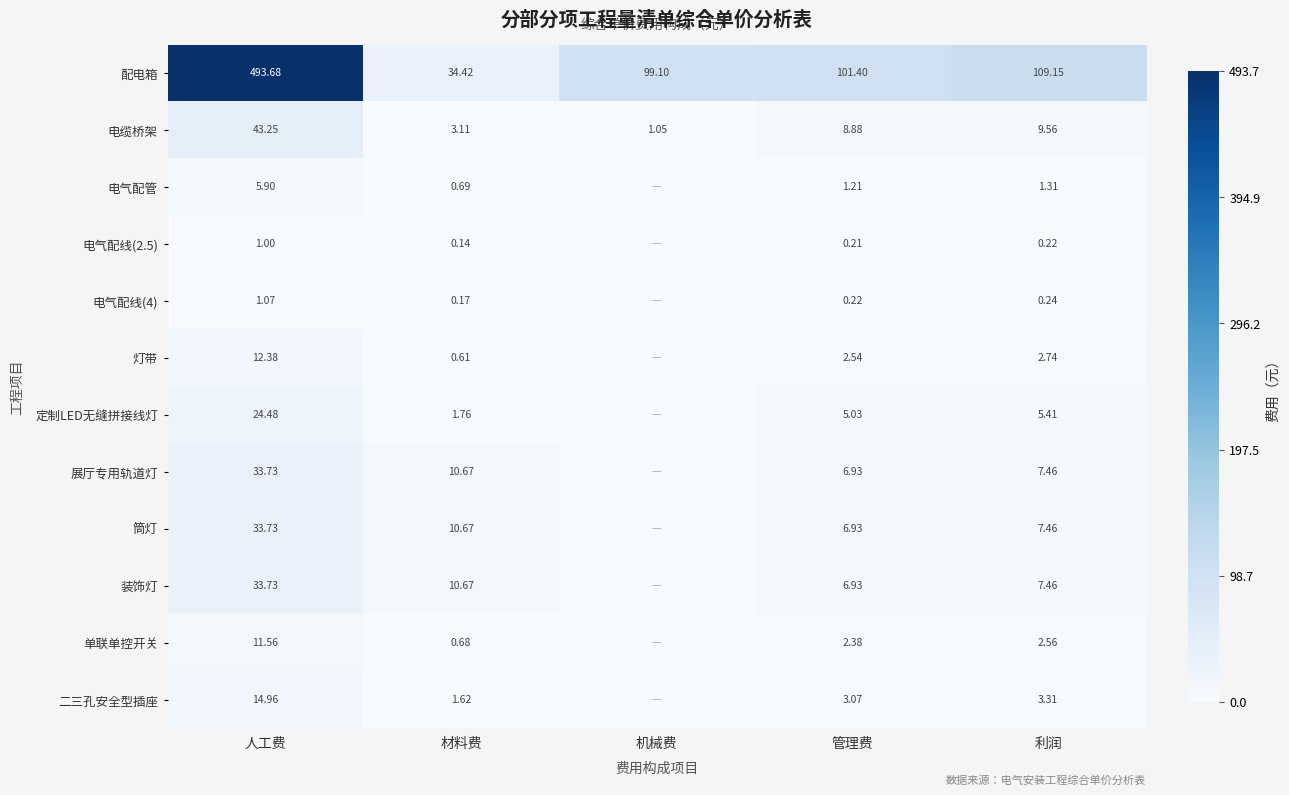

Between 管理费 and 利润, which series saw the biggest shift?

配电箱